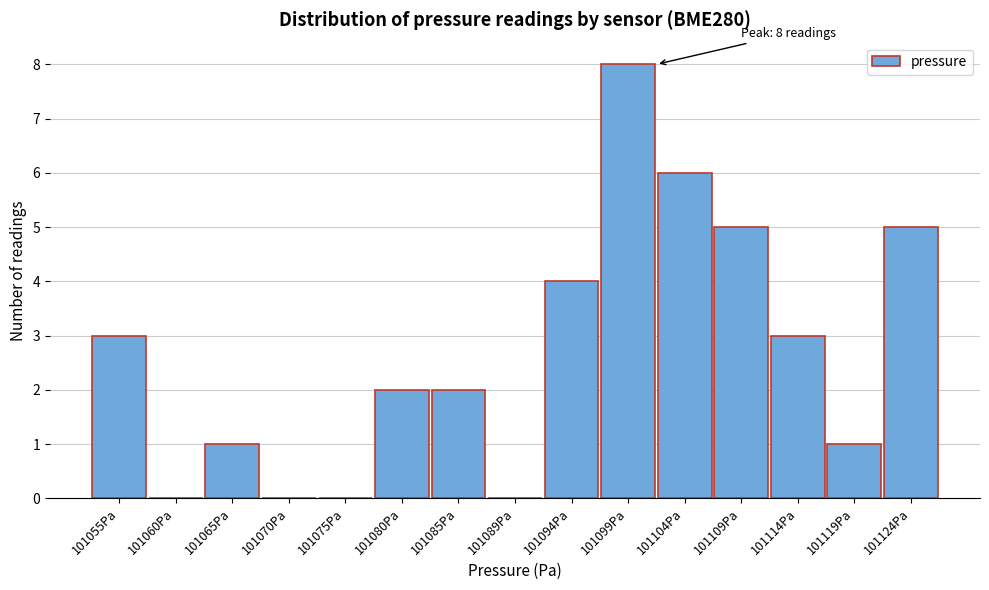

Reading left to right, extract all data points from this chart.

101055Pa=3	101060Pa=0	101065Pa=1	101070Pa=0	101075Pa=0	101080Pa=2	101085Pa=2	101089Pa=0	101094Pa=4	101099Pa=8	101104Pa=6	101109Pa=5	101114Pa=3	101119Pa=1	101124Pa=5